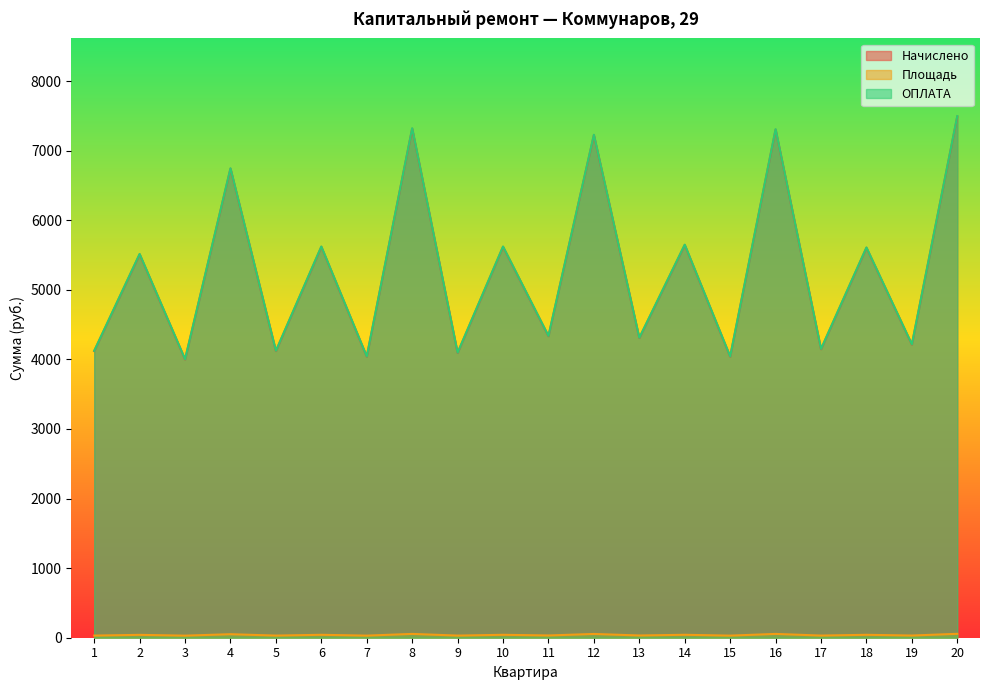

True or false: Площадь has a value of 14.0 at 15.

False